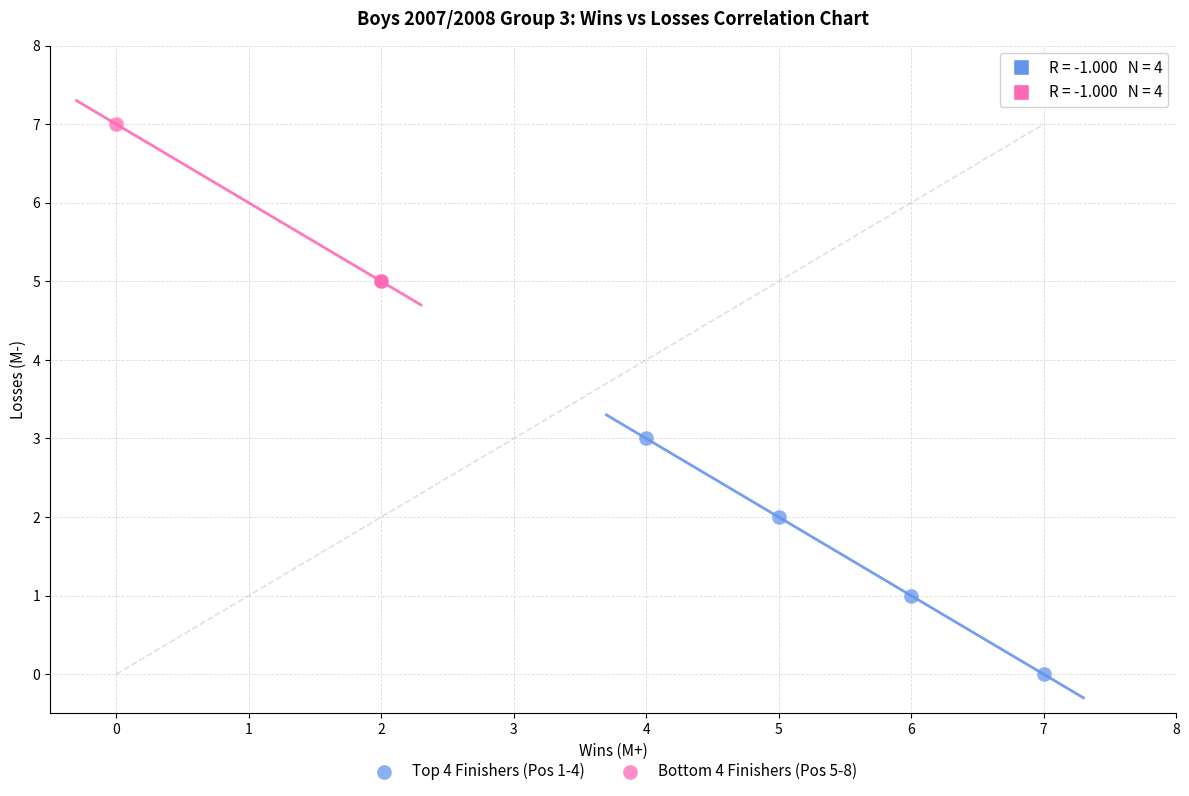

Which series reaches the minimum Y coordinate?

Top 4 Finishers (Pos 1-4)